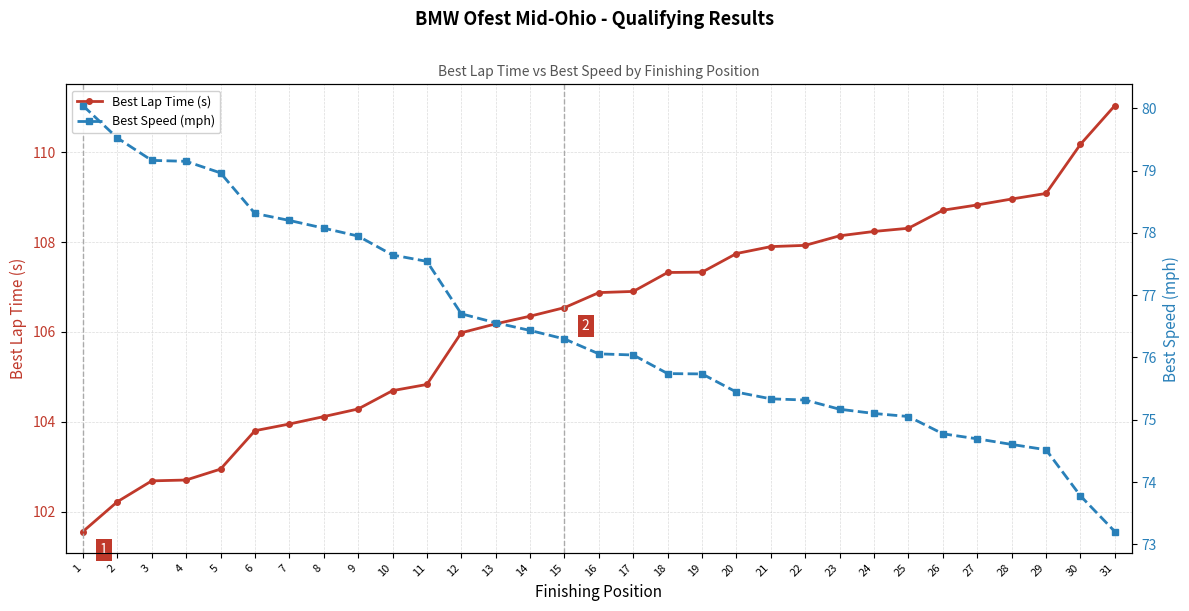

Which series has the largest total across all categories?

Best Lap Time (s)